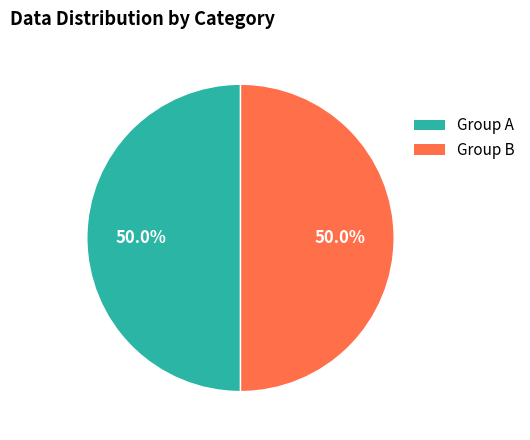

Approximately how many times larger is the value at Group A compared to Group B?

1.0